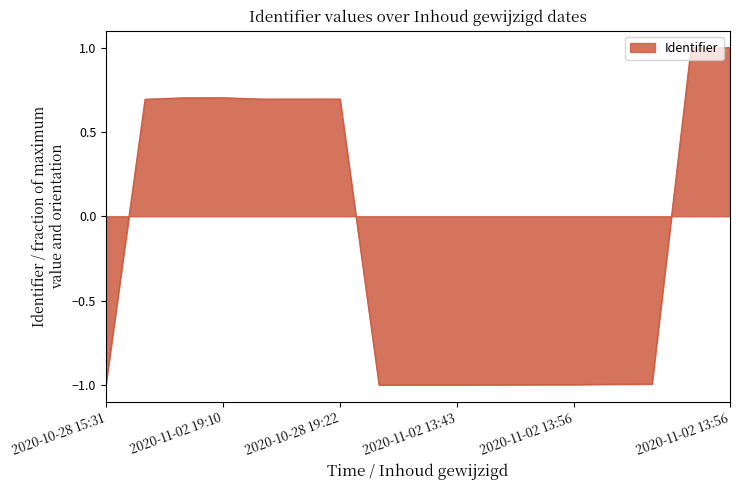

Count the number of categories in the chart.

17